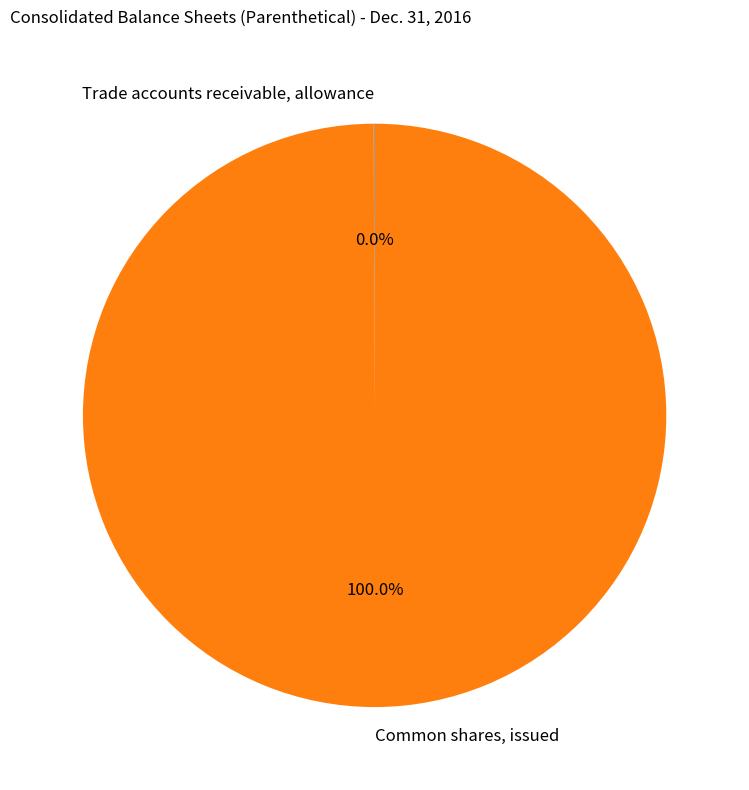

Which category accounts for the majority?

Common shares, issued